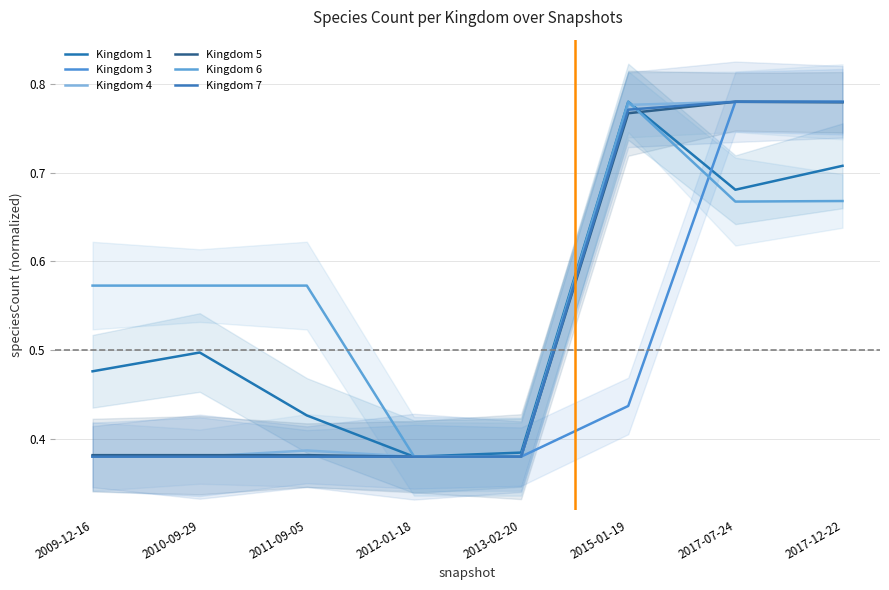

What is the difference between the maximum and minimum values in the Kingdom 3 series?

0.4